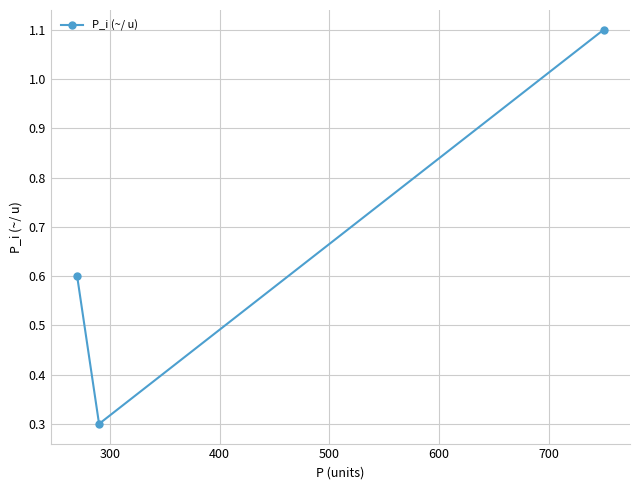

What is the value of the 1st point from the left?

0.6